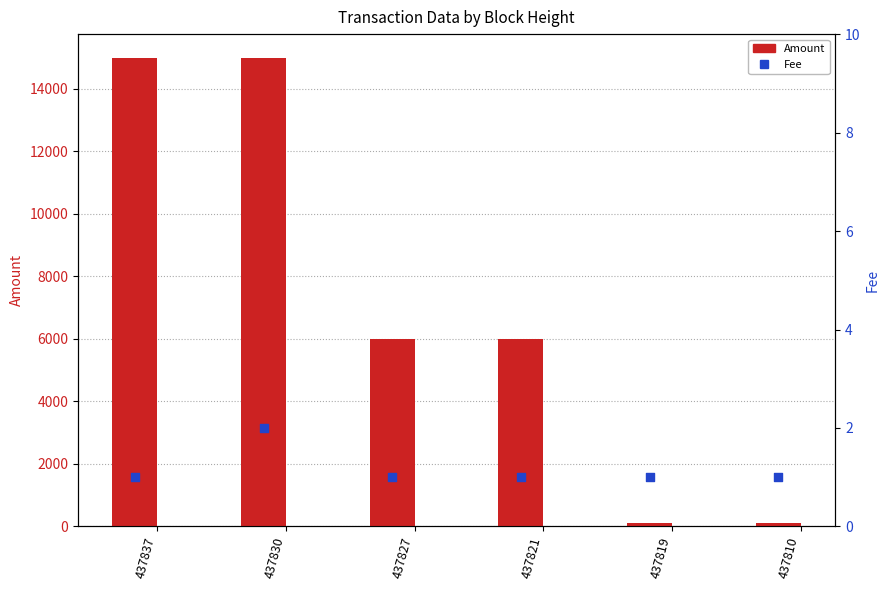

Which series contains the lowest Y value?

Fee